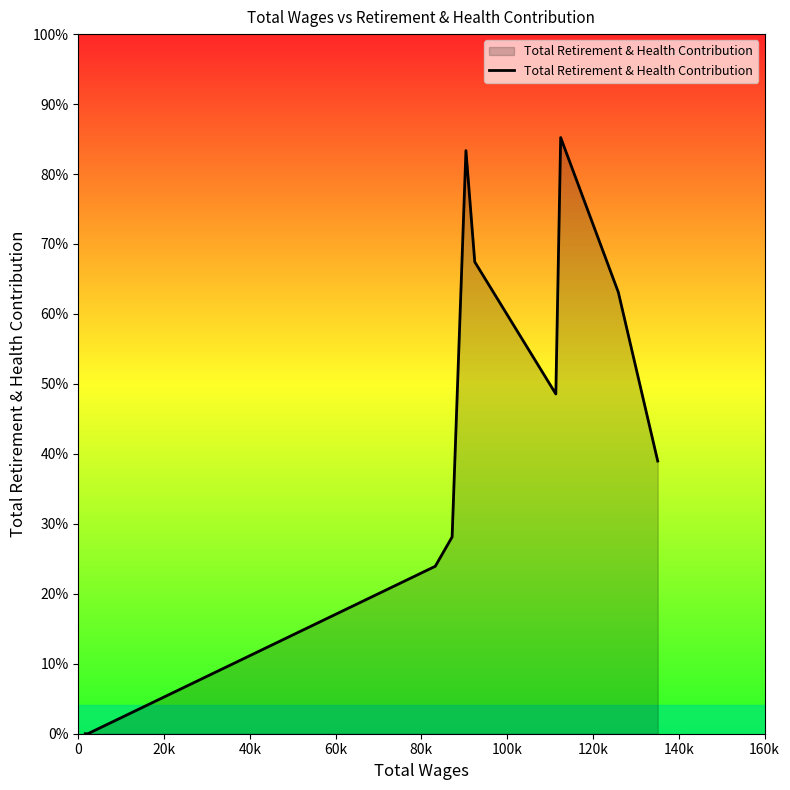

Does the chart display data point markers on the line(s)?

No